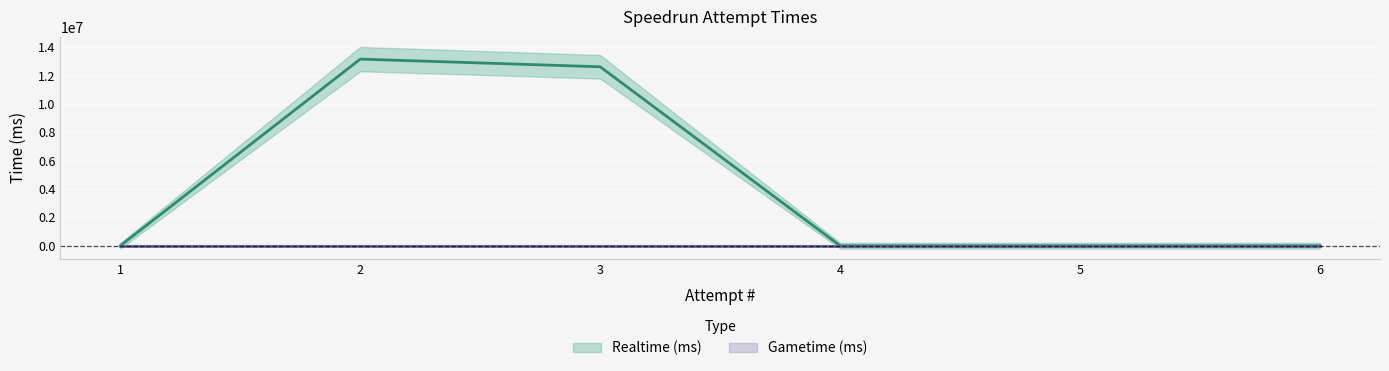

What is the greatest value displayed?

13173919